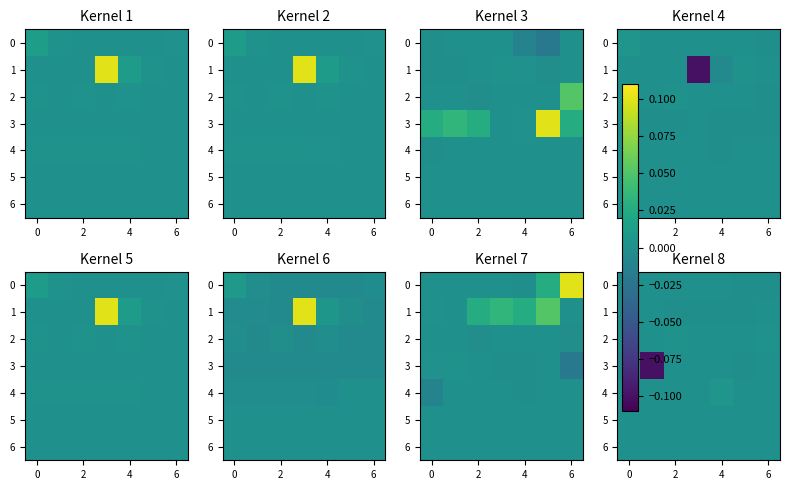

How many data points in 0 are above 0?

1